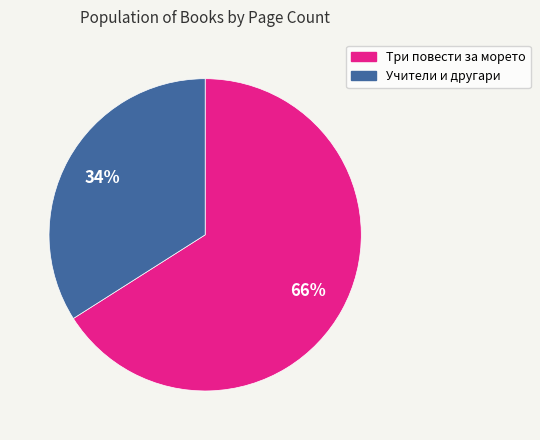

To the nearest percent, what percentage of the pie is Три повести за морето?

66%